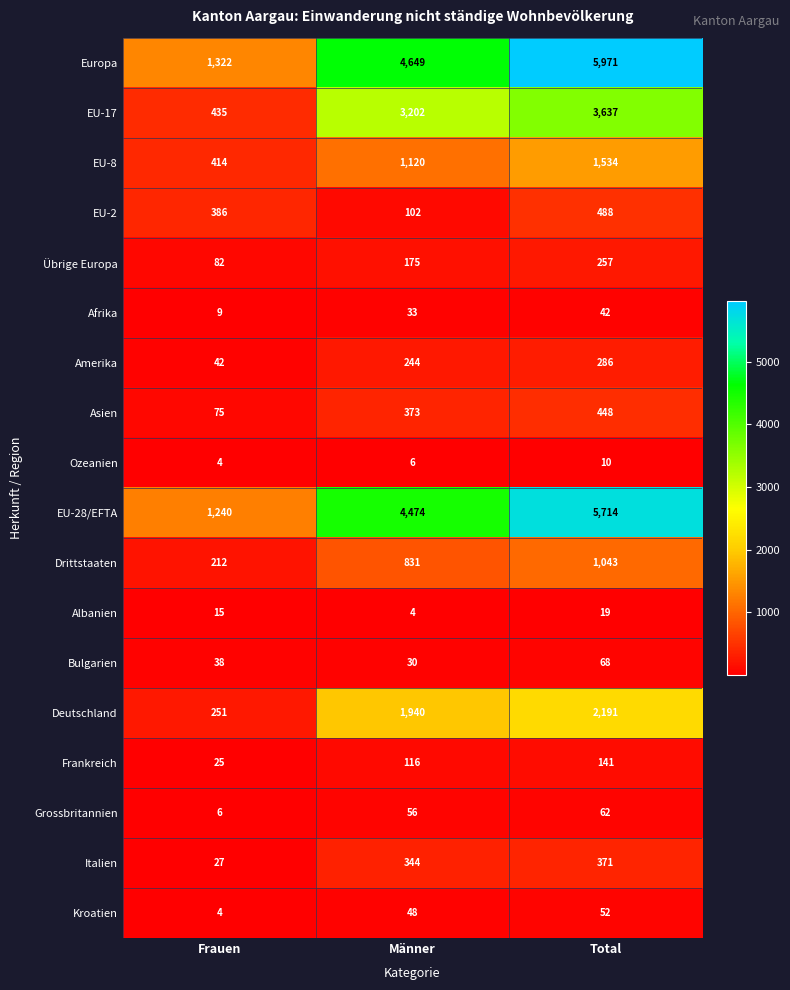

At which category is the sum across all series the highest?

Total